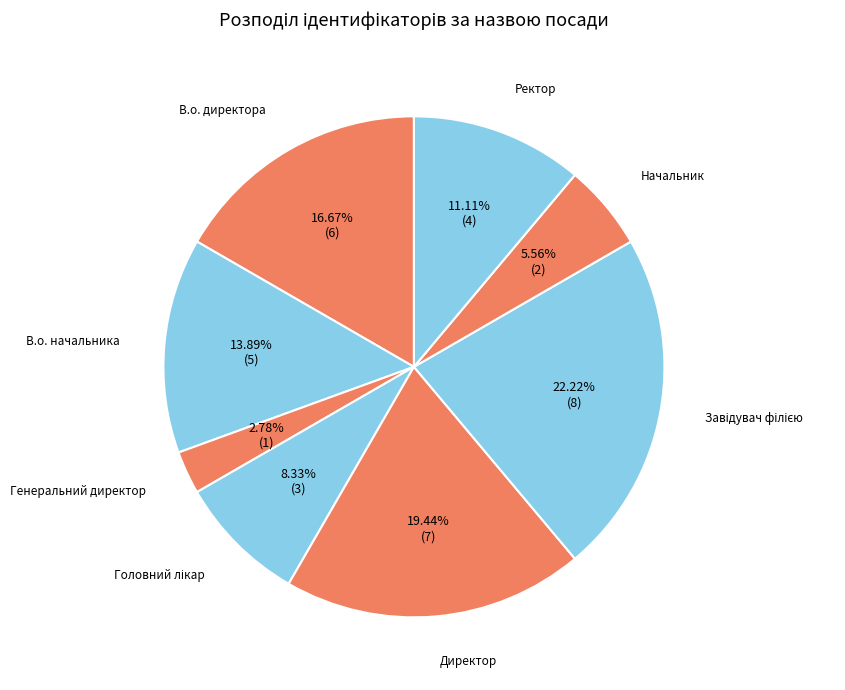

What is the smallest slice in the pie chart?

Генеральний директор